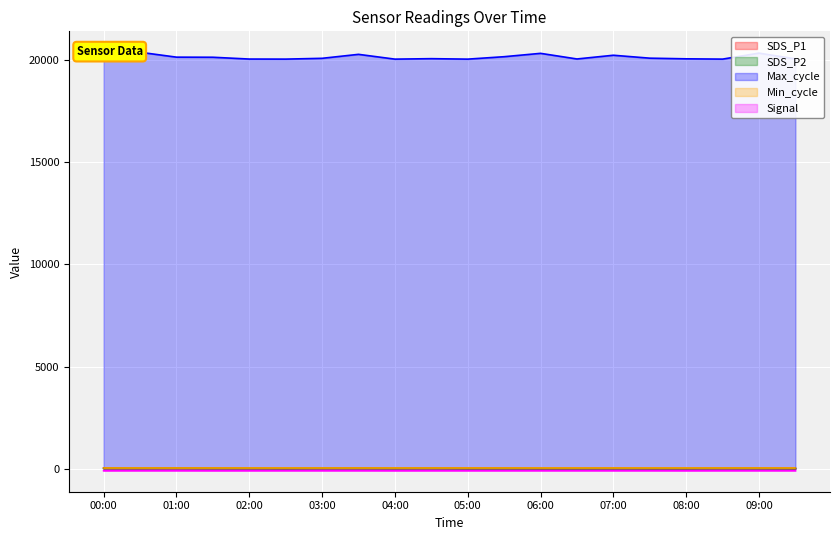

Which label corresponds to the smallest value in the chart?

00:00